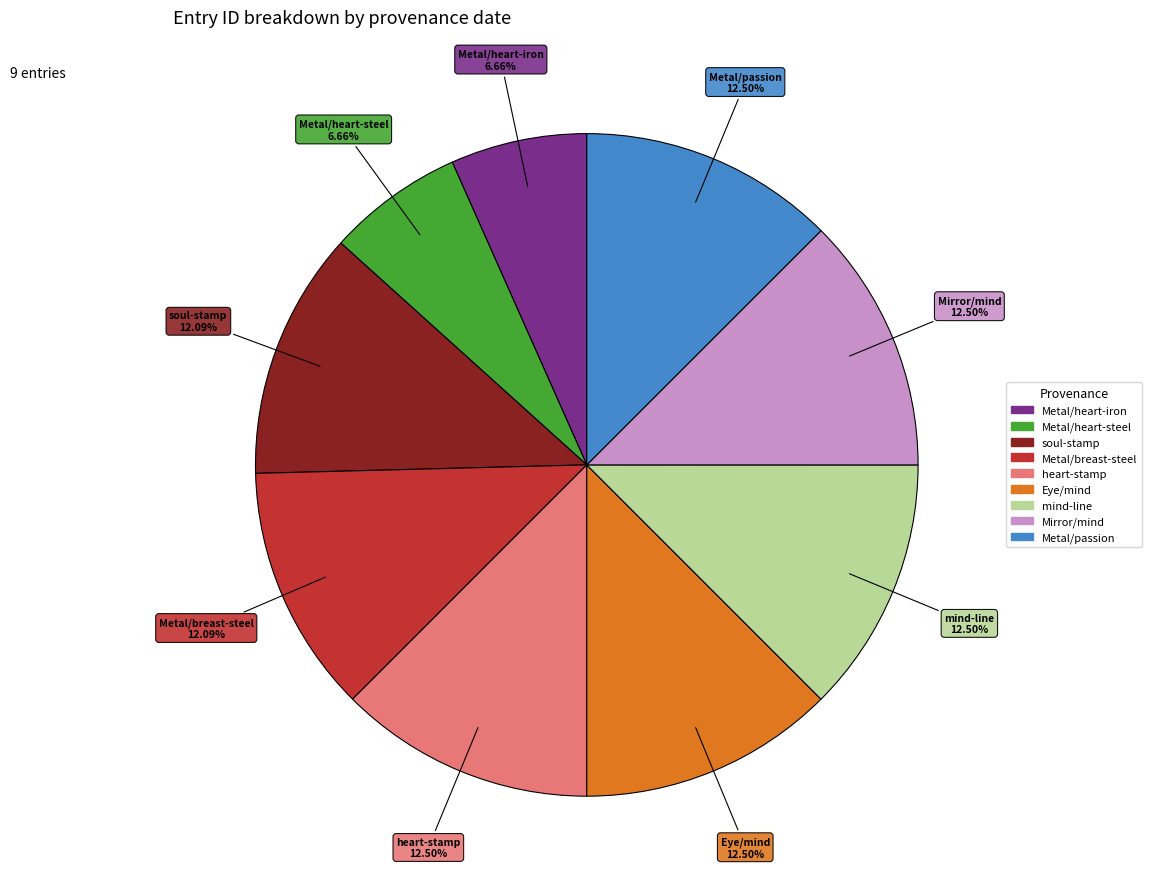

Is there a majority slice in this chart?

No